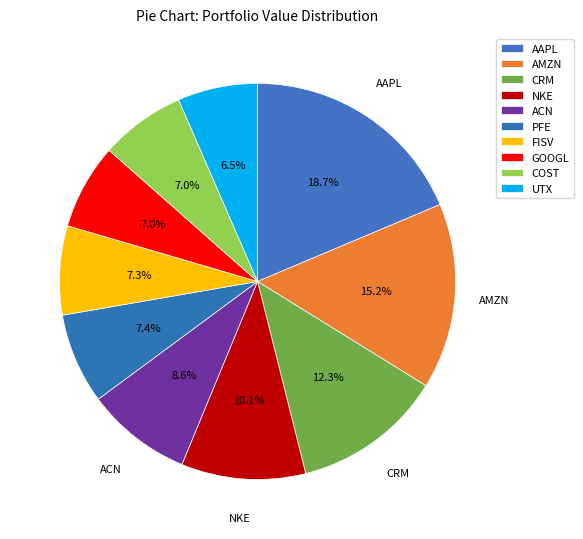

Does any single category account for the majority?

No